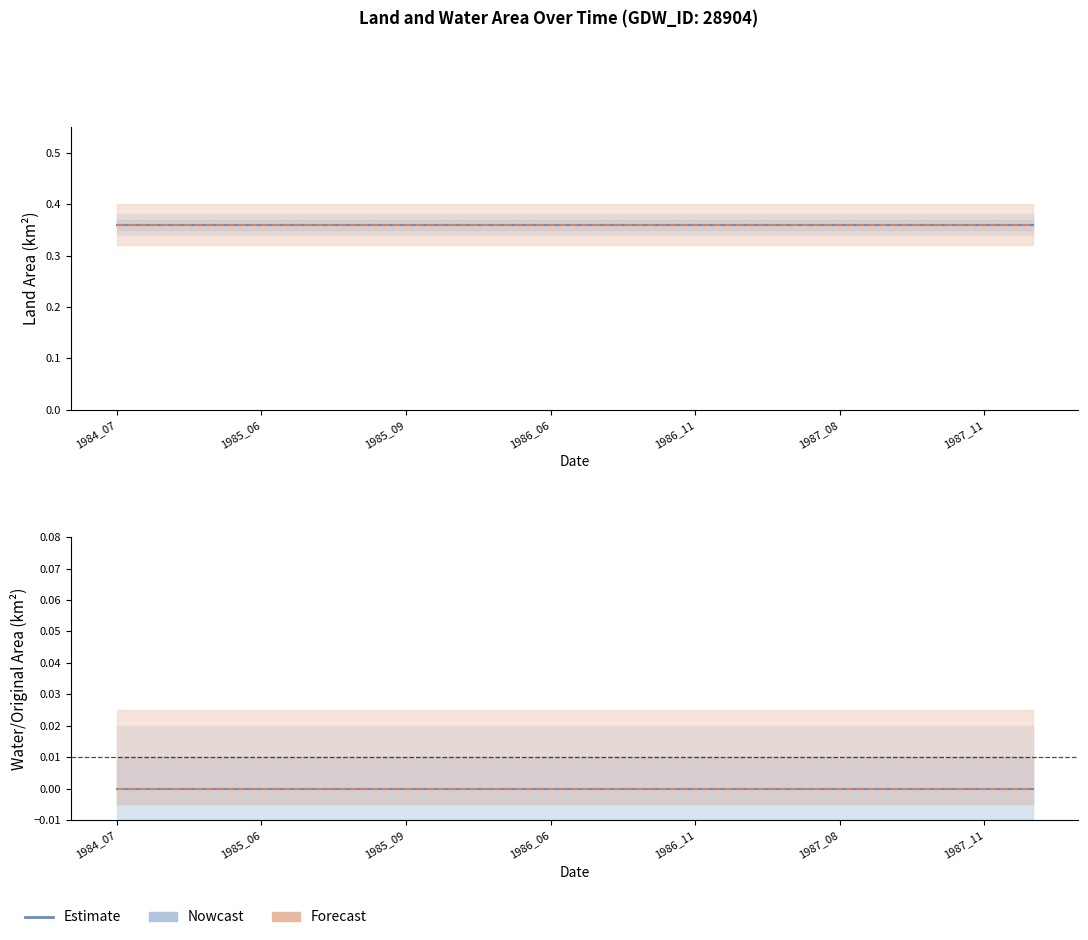

True or false: waterArea has more than 1 interior local peaks.

False